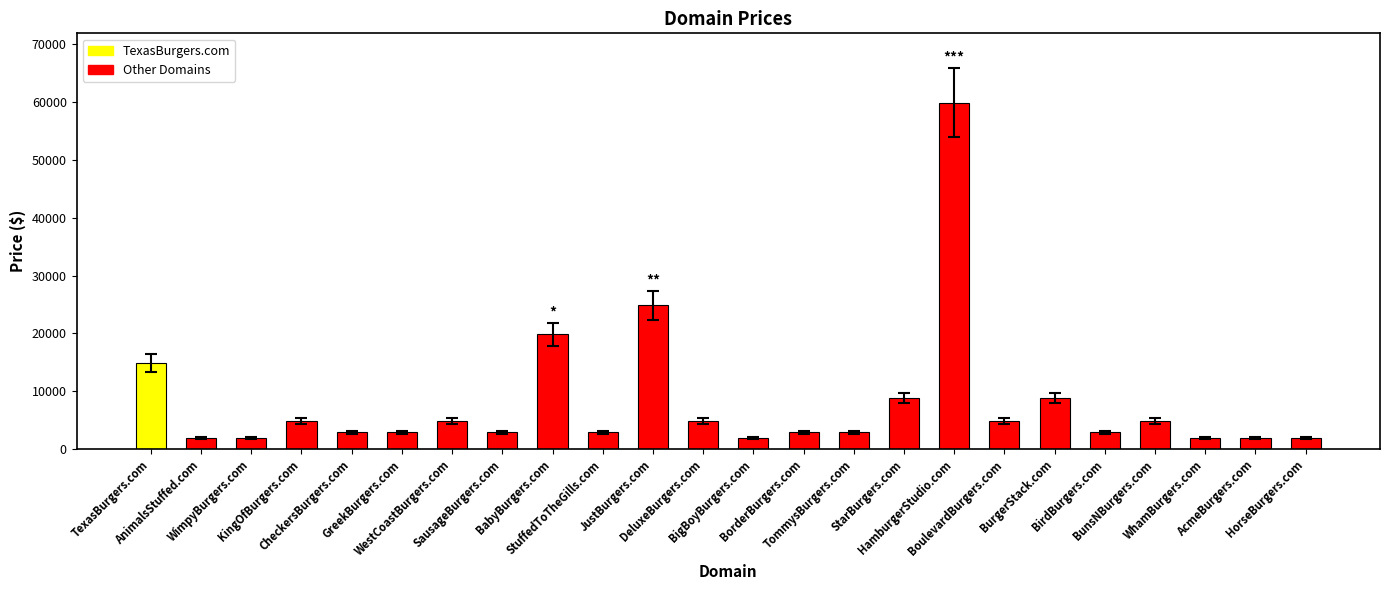

Does the chart contain stacked bars?

No